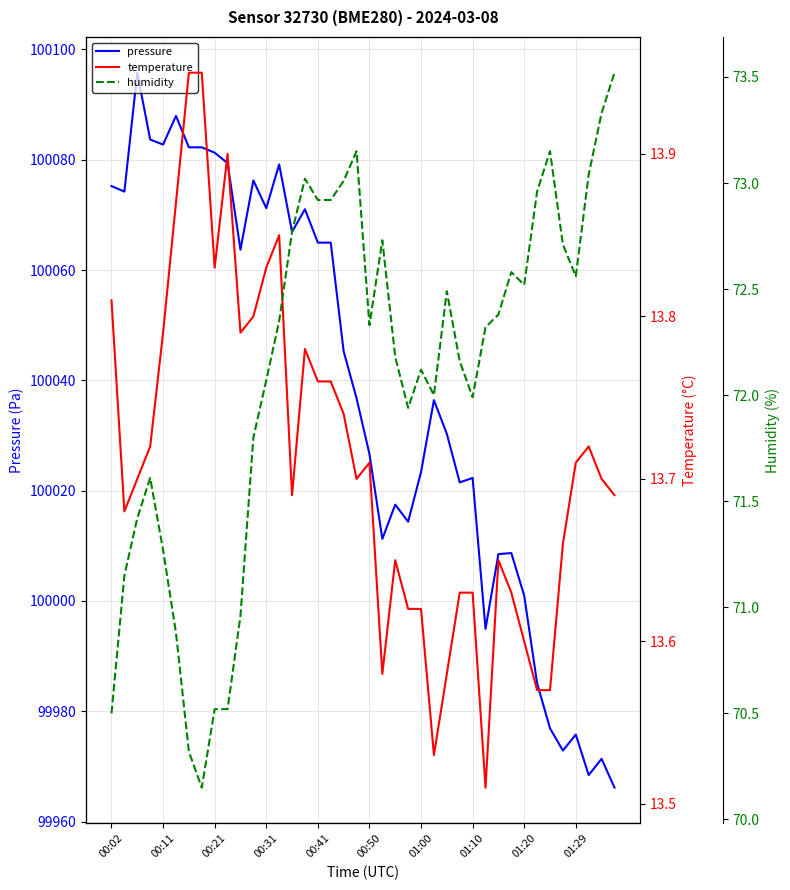

What is the difference between the maximum and second lowest values in the humidity series?

3.2